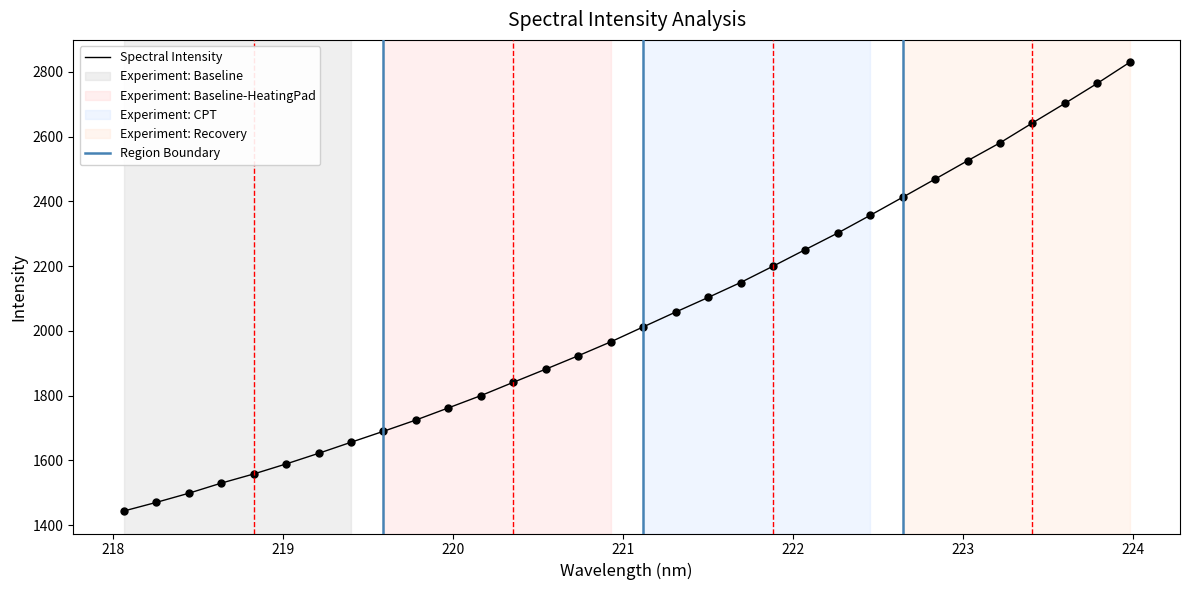

What is the change in value from 221.6902 to 222.8355?

+319.6